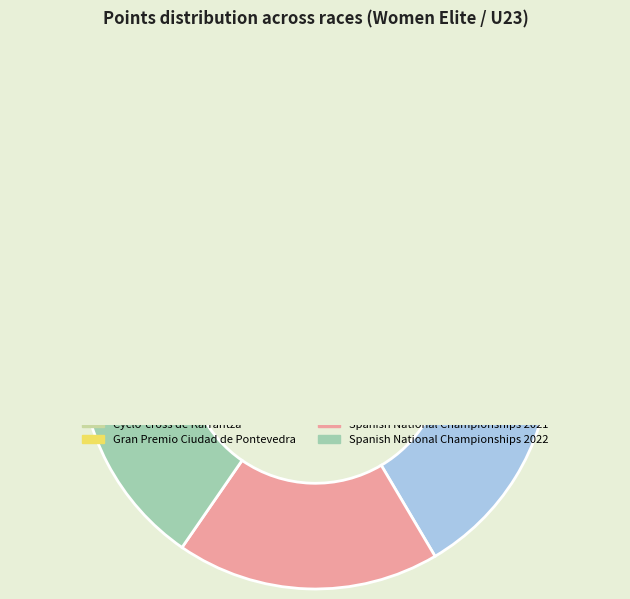

True or false: Cyclo-cross de Karrantza accounts for 31% of the total.

False